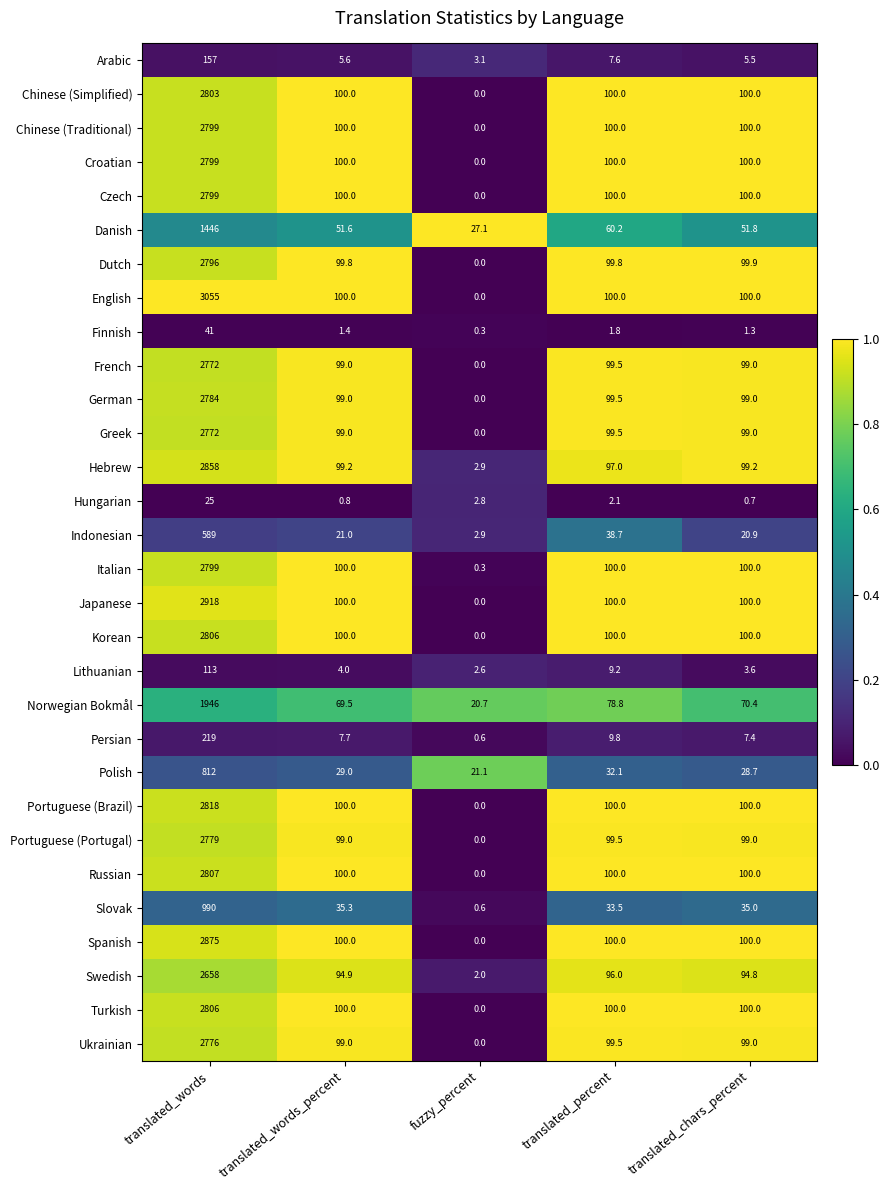

The Croatian series shows 52.5 at translated_percent. True or false?

False